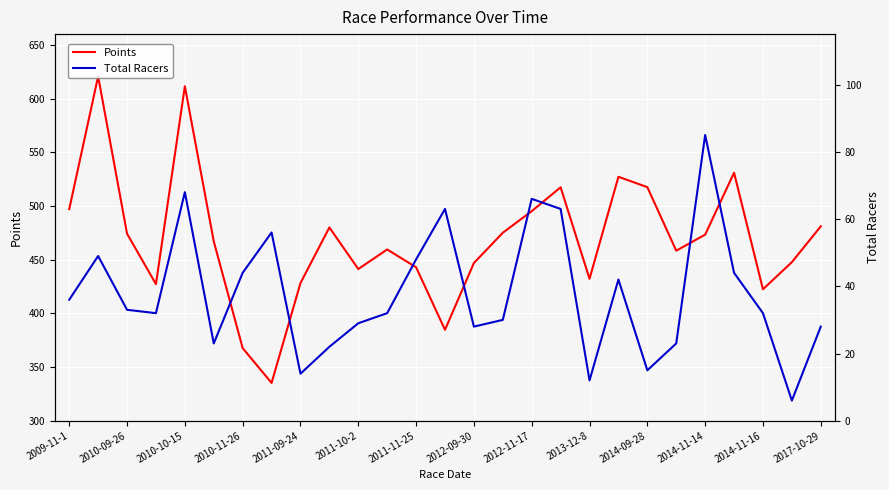

Reading left to right, transcribe all the data shown in this chart.

Points: 497.0	620.7	474.2	427.2	611.5	467.1	367.6	335.2	428.2	480.0	441.3	459.5	442.9	384.7	446.9	475.0	495.1	517.4	432.2	527.2	517.5	458.4	473.3	530.9	422.4	447.7	481.0
Total Racers: 36.0	49.0	33.0	32.0	68.0	23.0	44.0	56.0	14.0	22.0	29.0	32.0	48.0	63.0	28.0	30.0	66.0	63.0	12.0	42.0	15.0	23.0	85.0	44.0	32.0	6.0	28.0